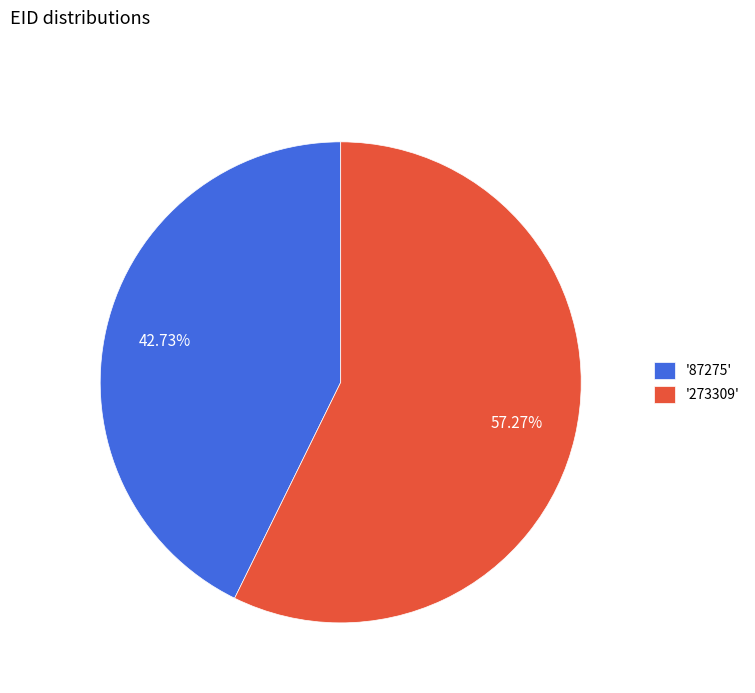

Which slice is the smallest?

'87275'